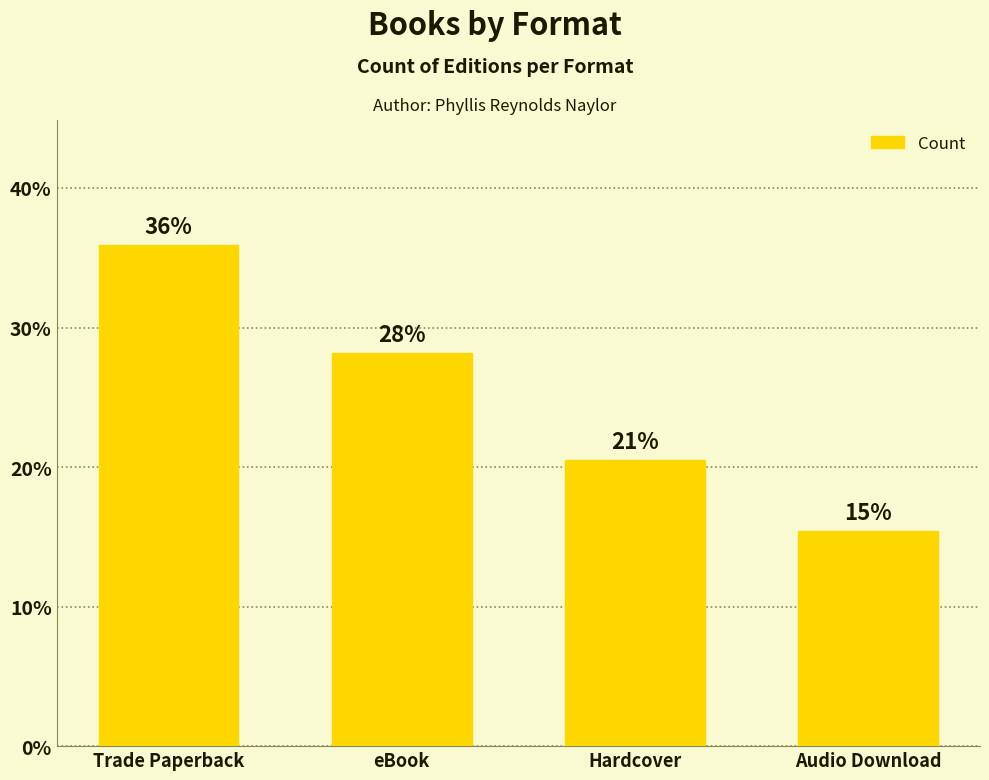

The value at Audio Download is 15.4. True or false?

True